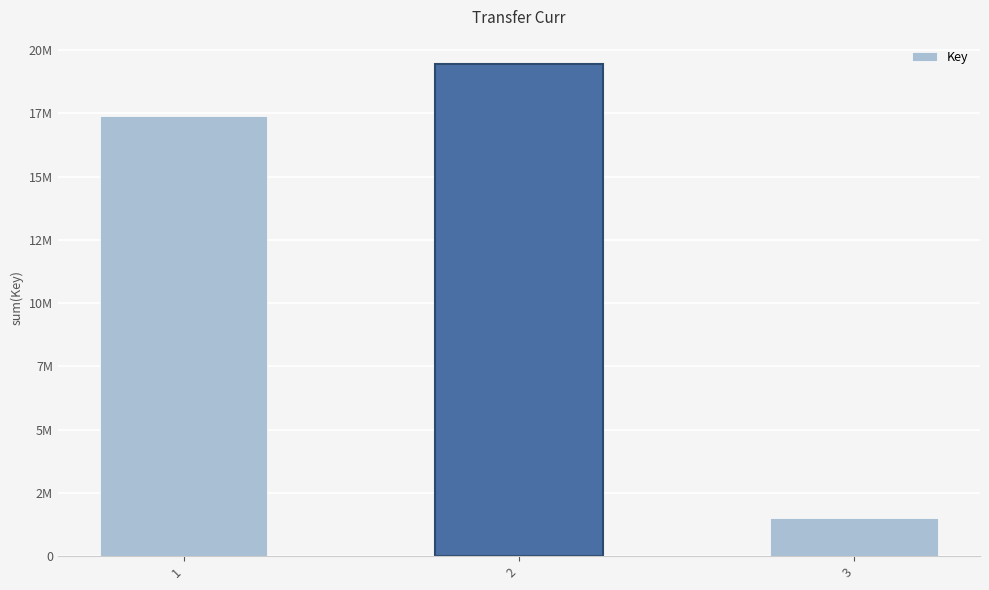

How many values are below 17410927?

1